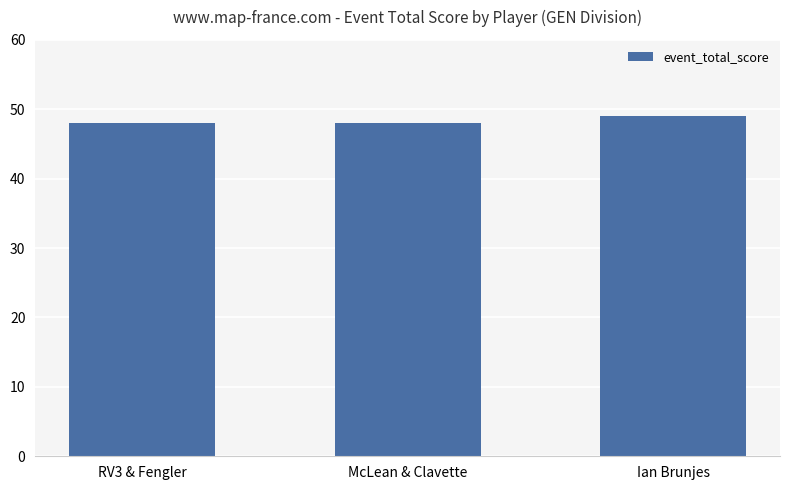

The value at RV3 & Fengler is 70. True or false?

False